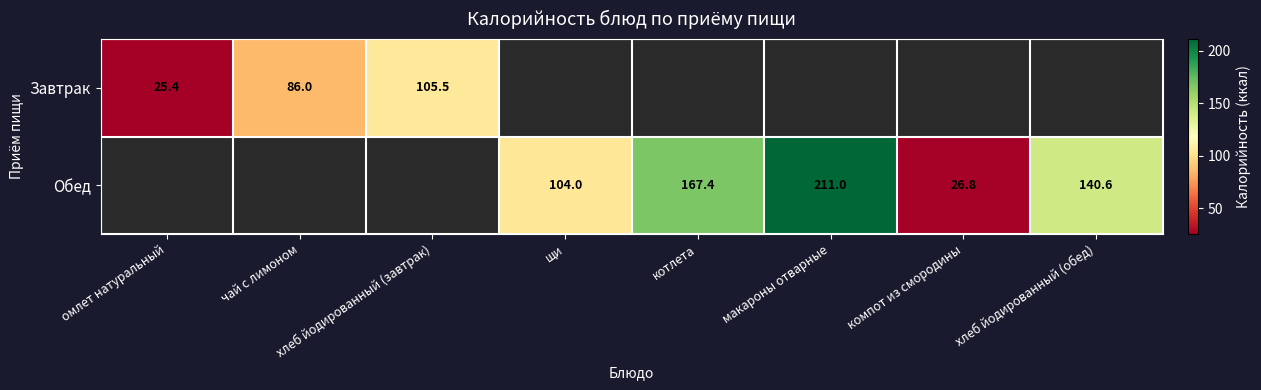

The Завтрак series shows 44.0 at омлет натуральный. True or false?

False